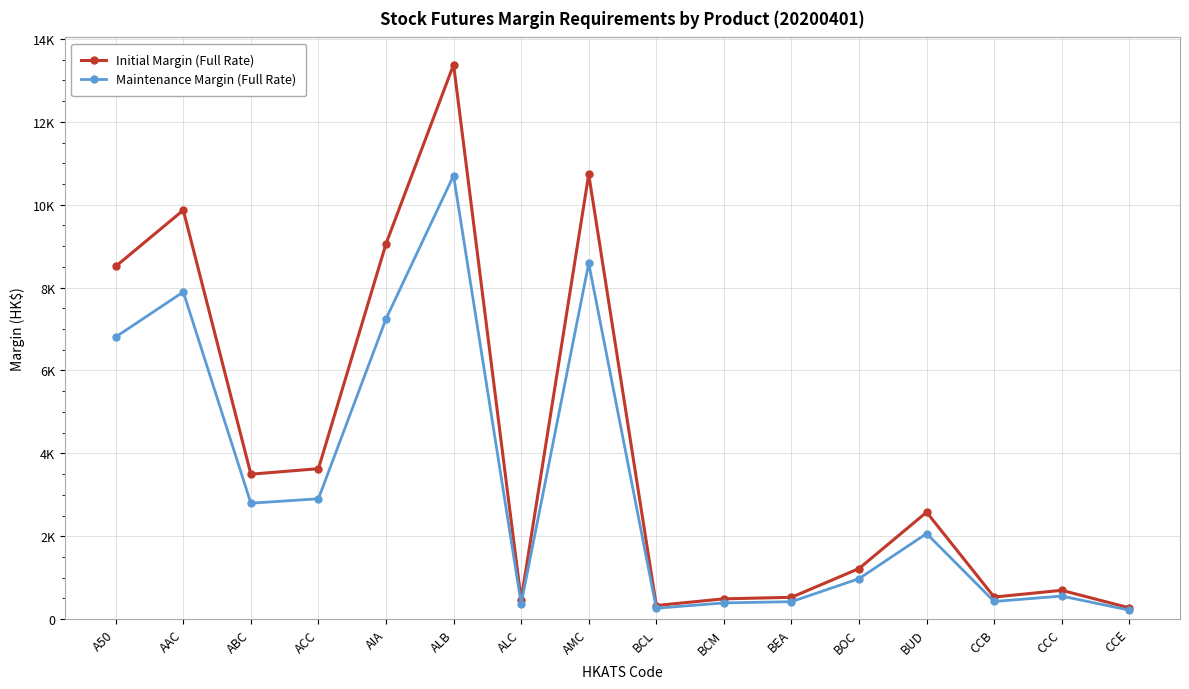

What is the average value of the Maintenance Margin (Full Rate) series?

3289